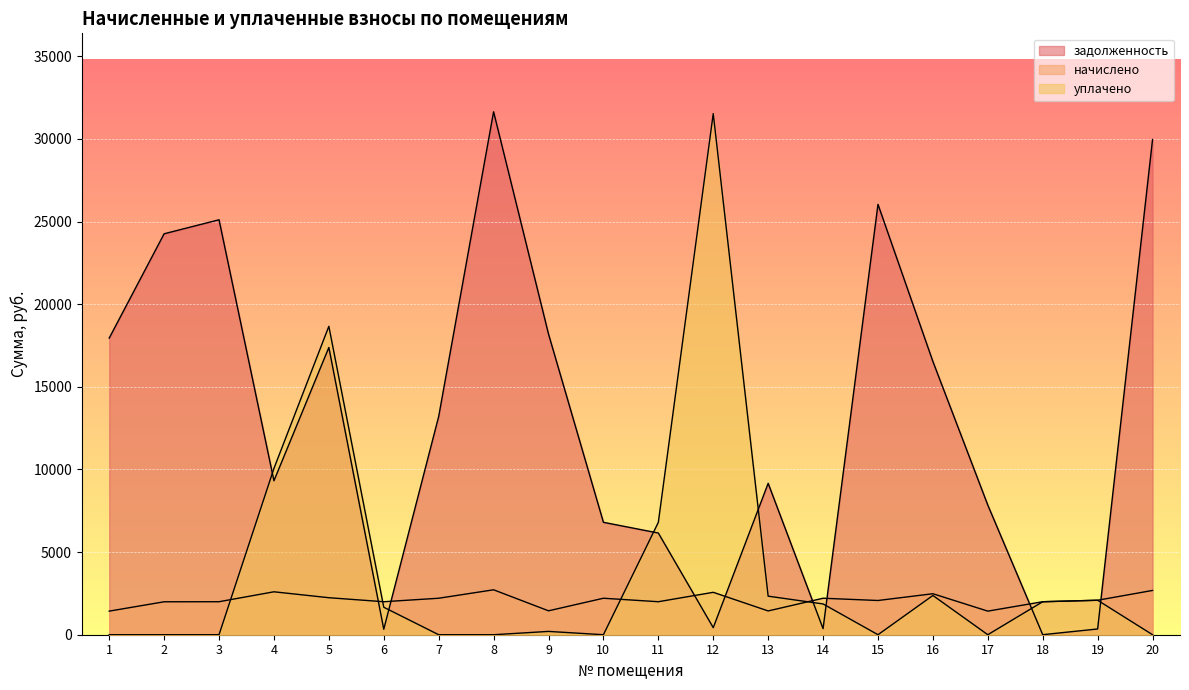

What is the sum of all начислено values?

41781.4